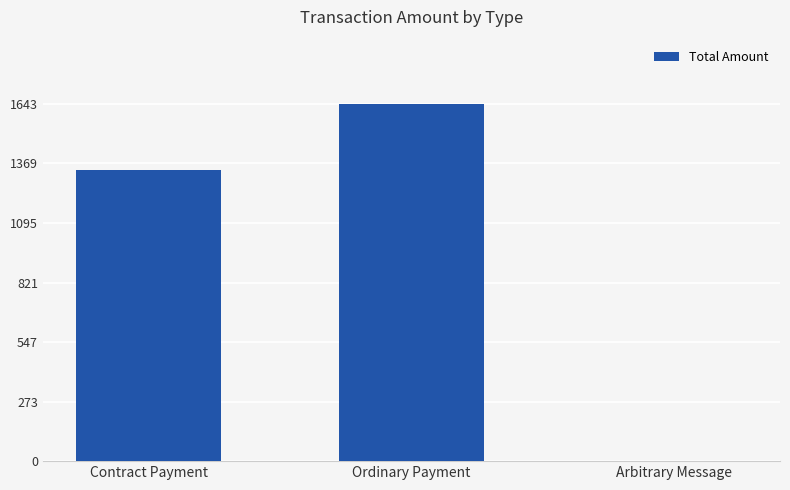

The chart shows a value of 1643.9 at Ordinary Payment. True or false?

True